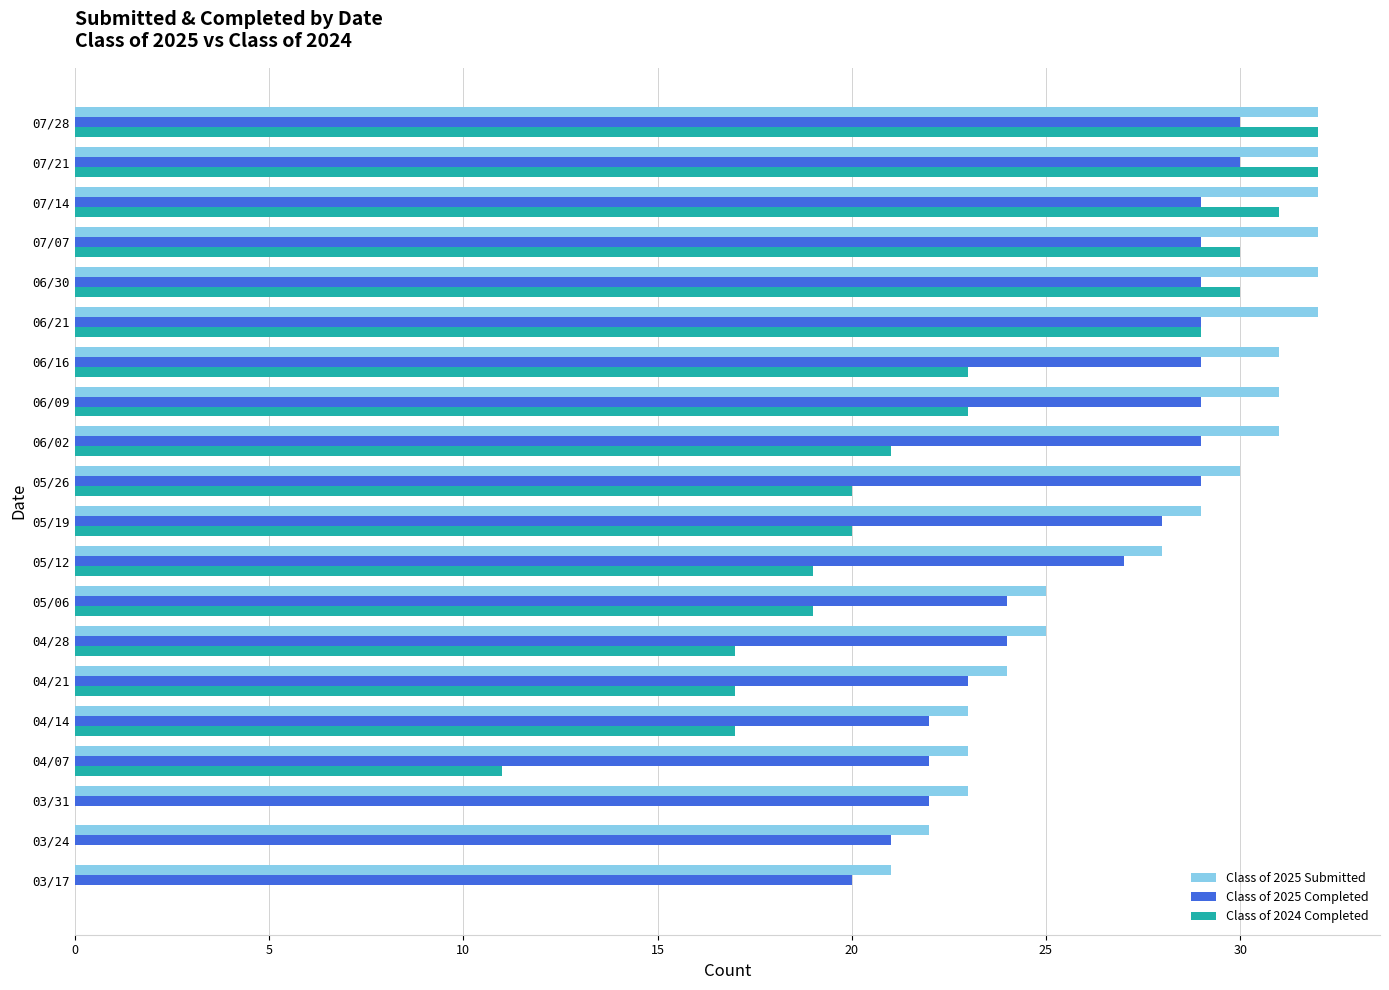

What is the sum of all Class of 2025 Completed values?

525